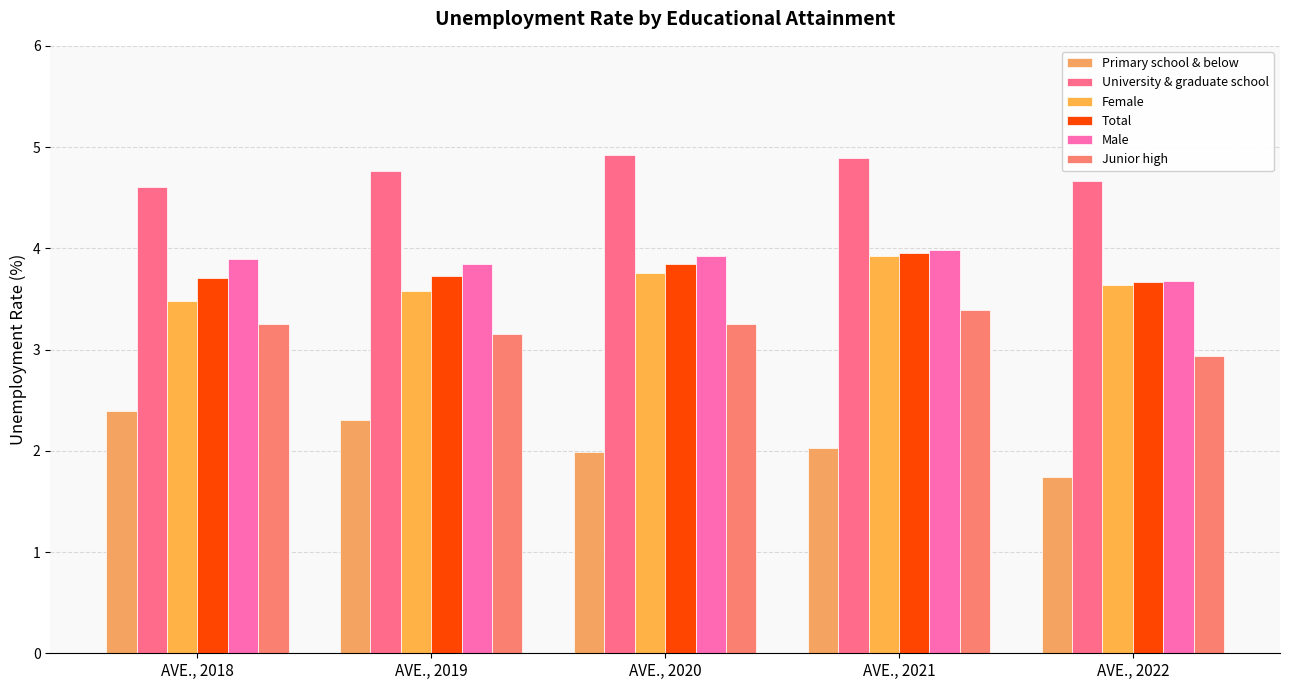

What value does the Primary school & below series have at AVE., 2018?

2.4